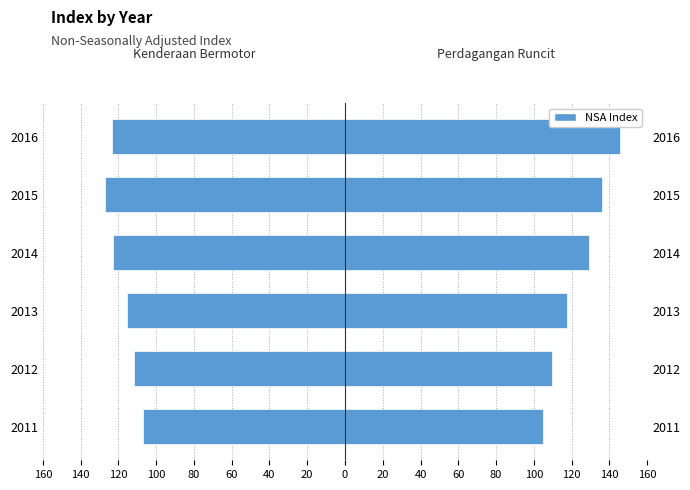

List the series in order of their overall mean, lowest first.

Indeks Kenderaan Bermotor, Indeks Perdagangan Runcit